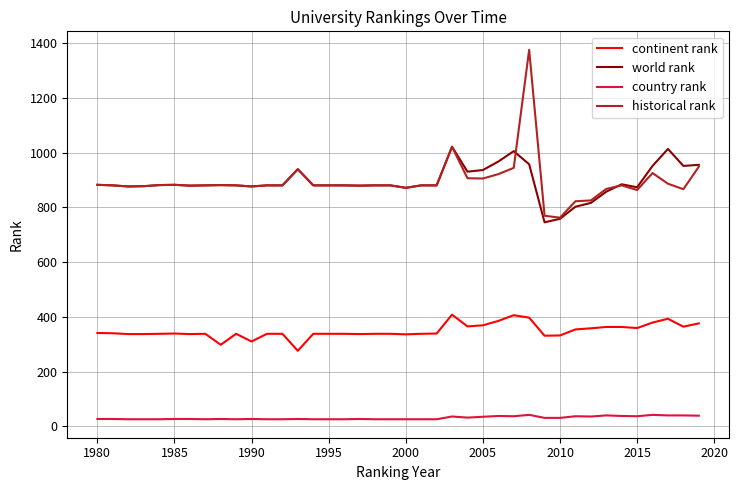

True or false: world rank and continent rank intersect in this chart.

False